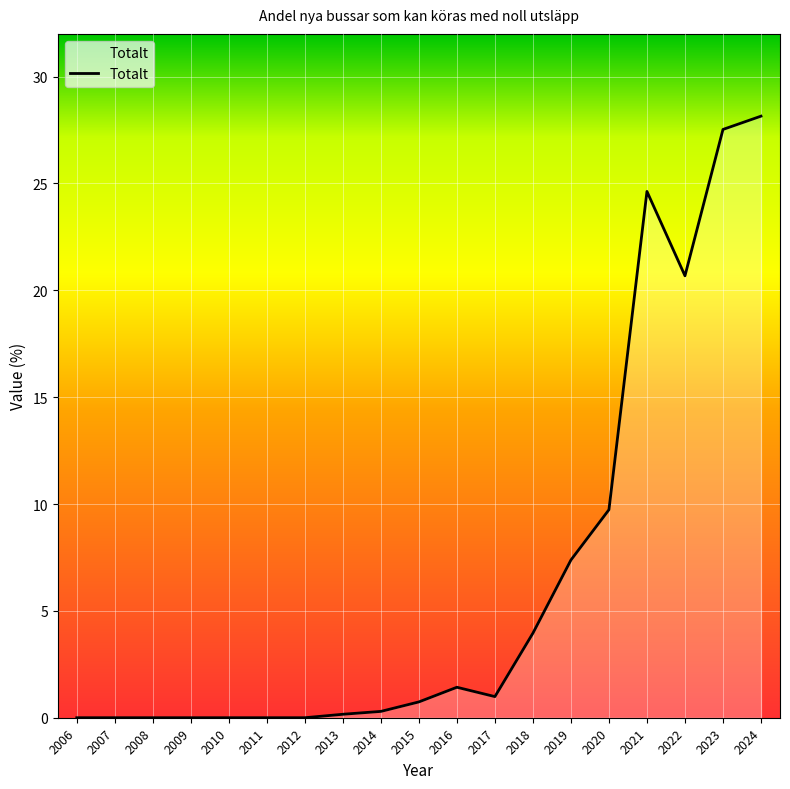

What is the difference between the values at 2016 and 2007?

1.4